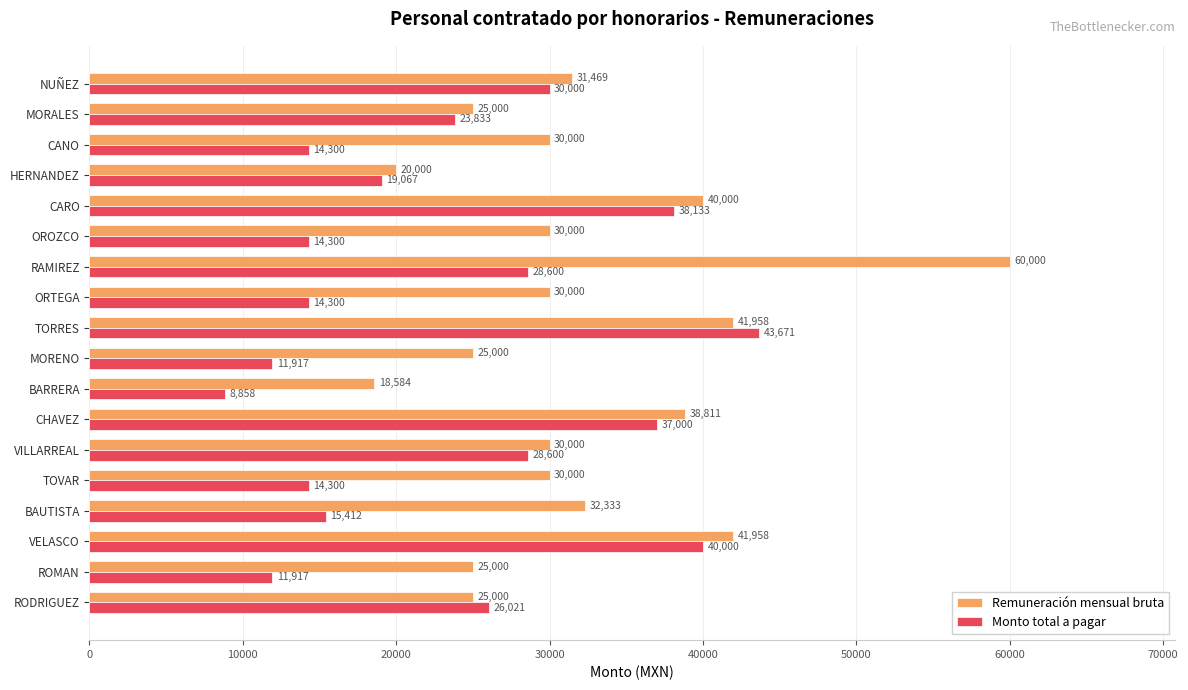

The value of Monto total a pagar at ORTEGA is 14300.0. True or false?

True